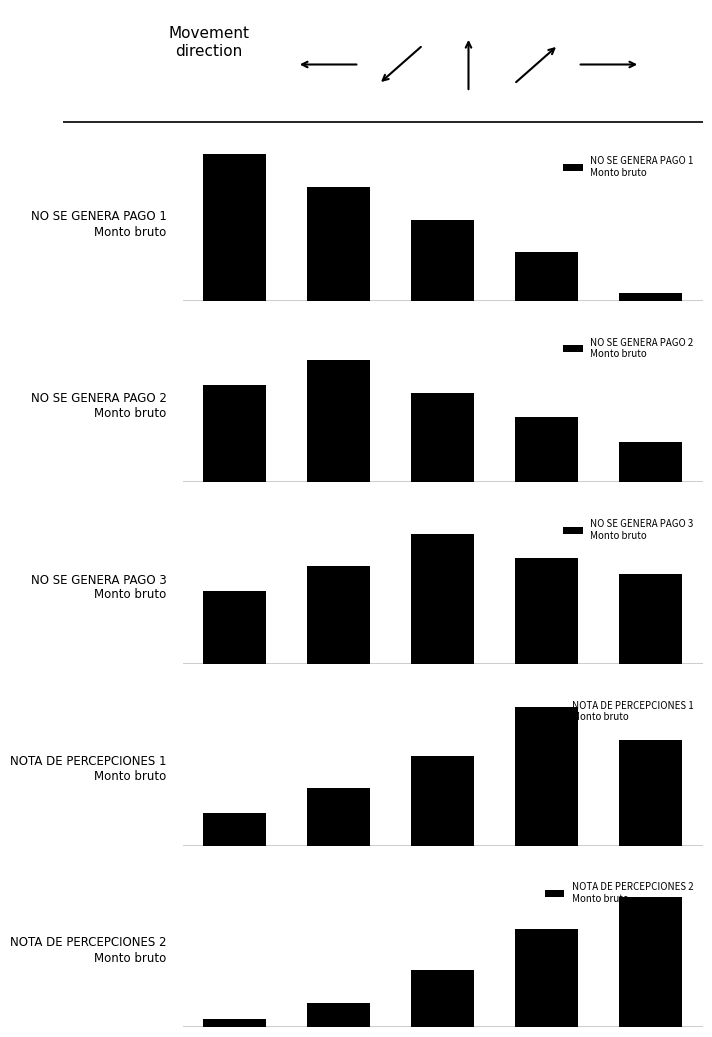

Count the NOTA DE PERCEPCIONES 1
Monto bruto values in the range 35 to 65.

3